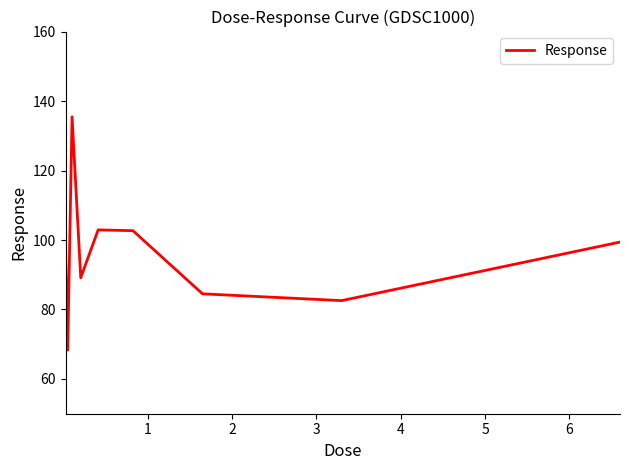

What is the sum of all values?

862.7